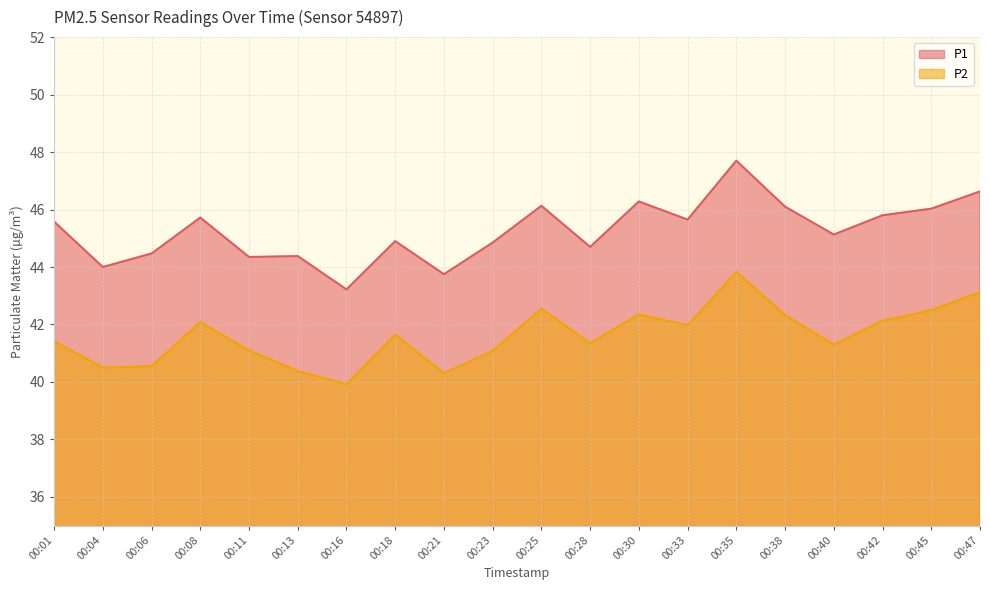

At which category is the sum across all series the highest?

00:35